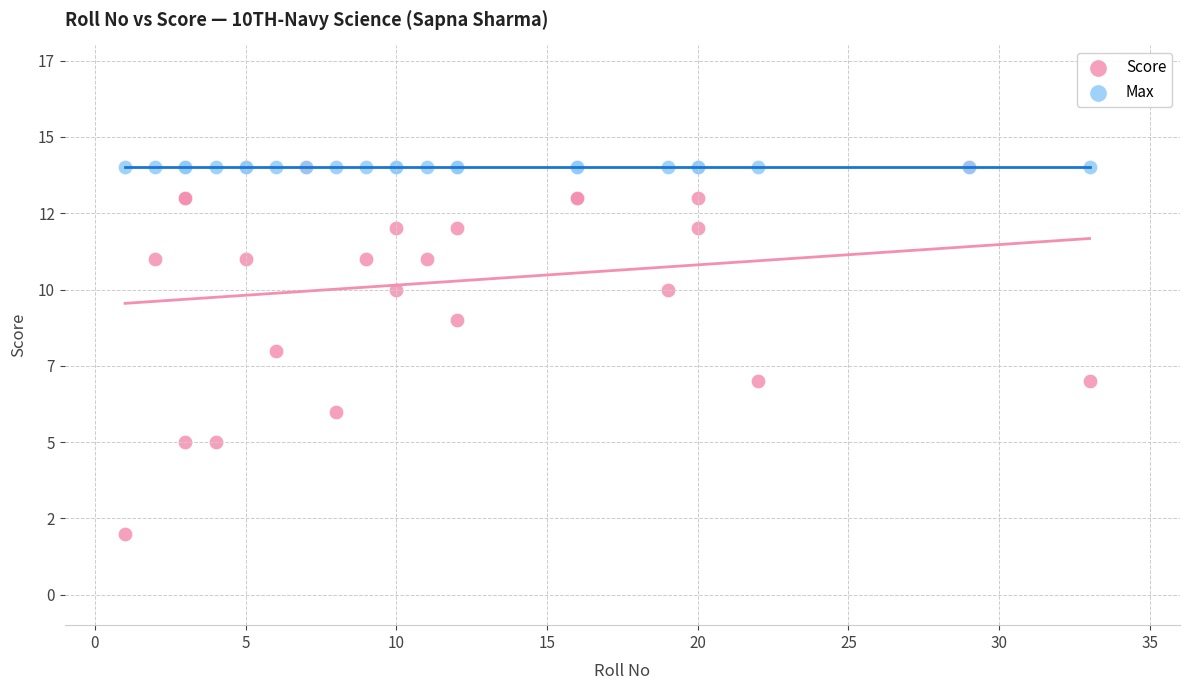

What are all the series names shown in the legend?

Score, Max